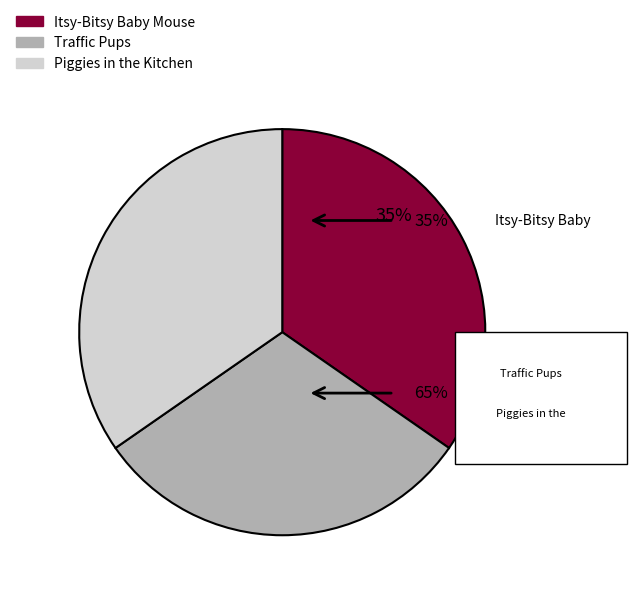

What percentage do Piggies in the Kitchen and Itsy-Bitsy Baby Mouse together represent?

69.3%